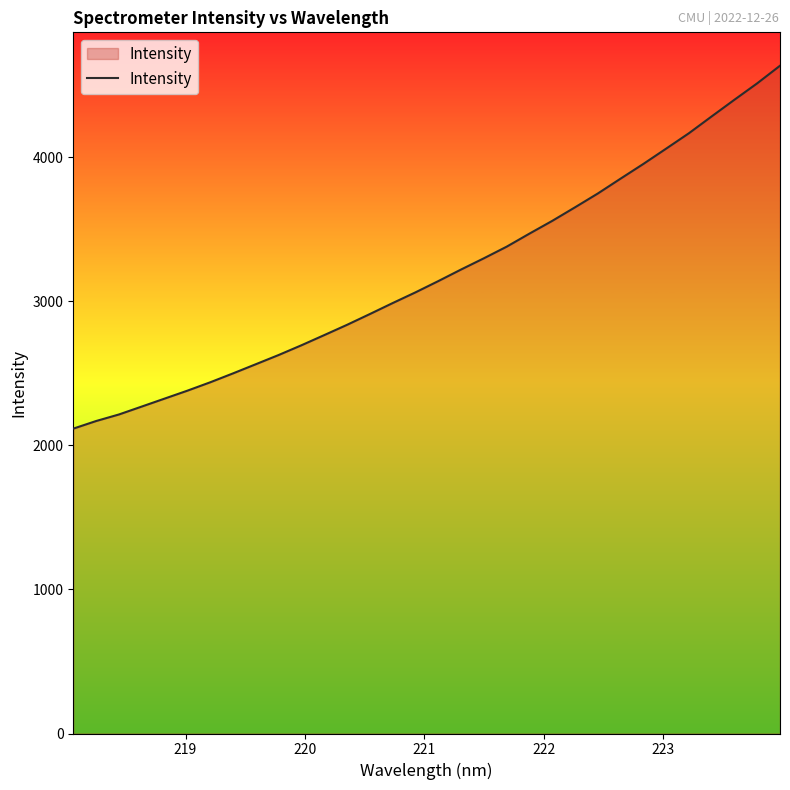

What is the greatest value displayed?

4635.2